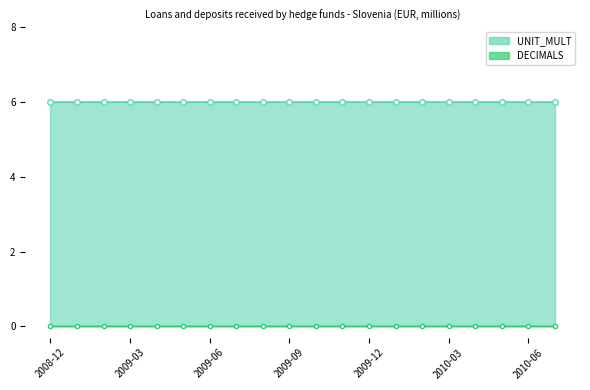

Between 2010-02 and 2009-07, which is larger?

2010-02